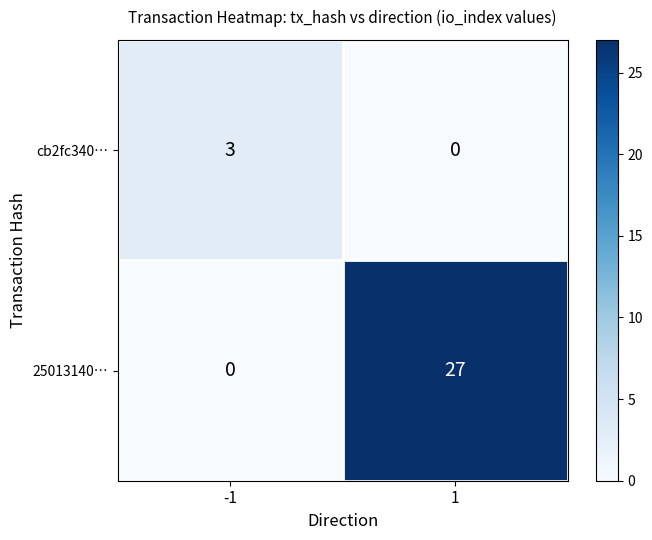

What is the sum of all cb2fc340… values?

3